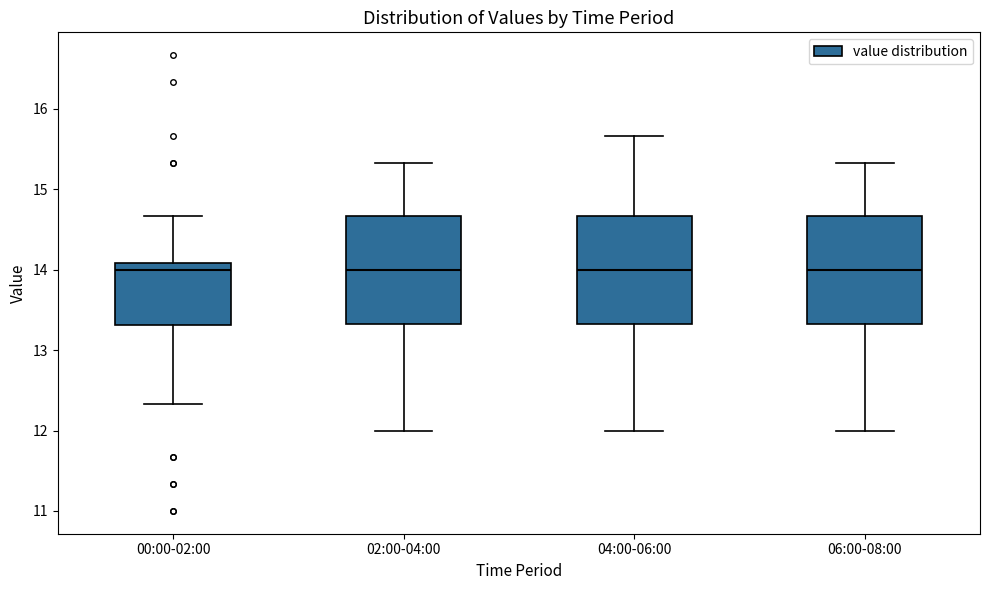

Where does the median line of the box for 00:00-02:00 sit on the y-axis? The values are not printed on the chart, so give them approximately, as read against the axis.

14.0